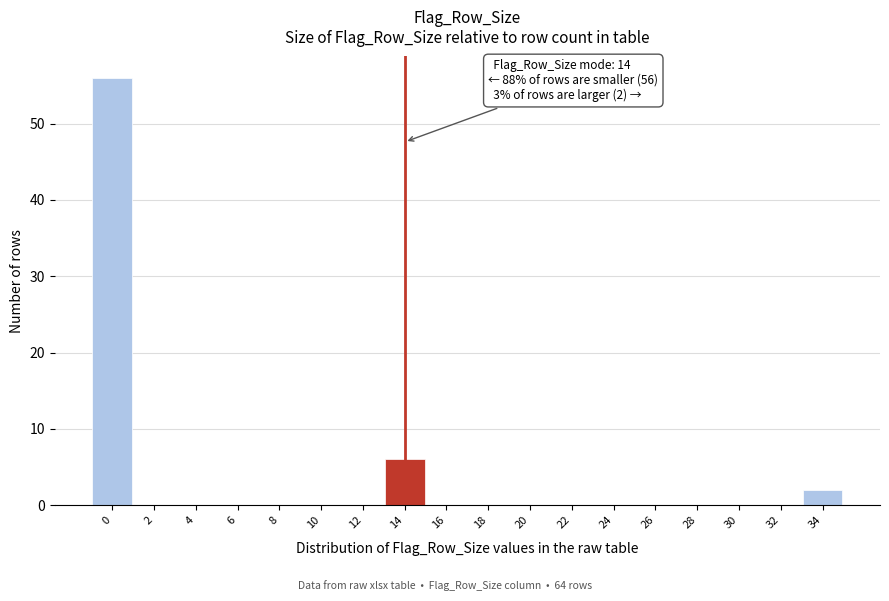

Over which range of the x-axis is the bar tallest?

-1 to 1